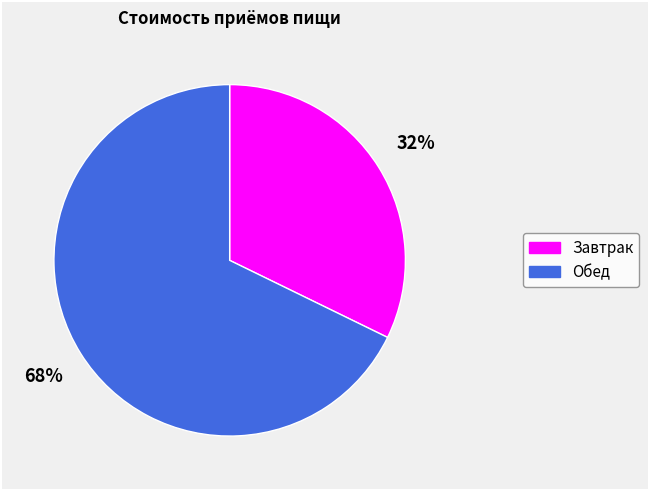

True or false: Завтрак accounts for 26% of the total.

False